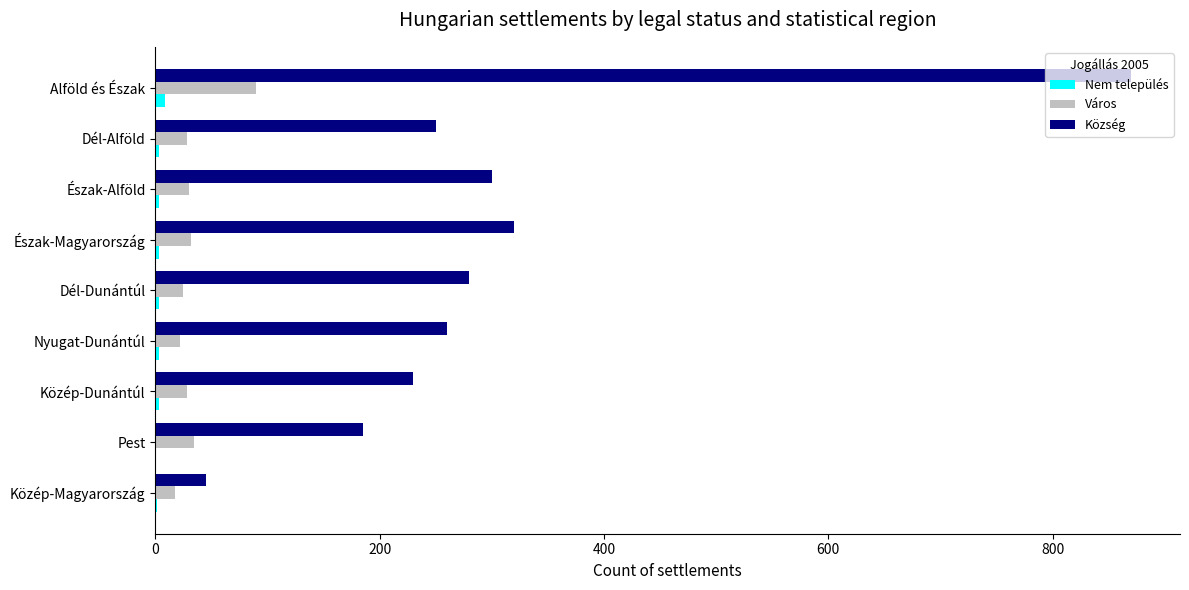

What is the greatest value displayed?

870